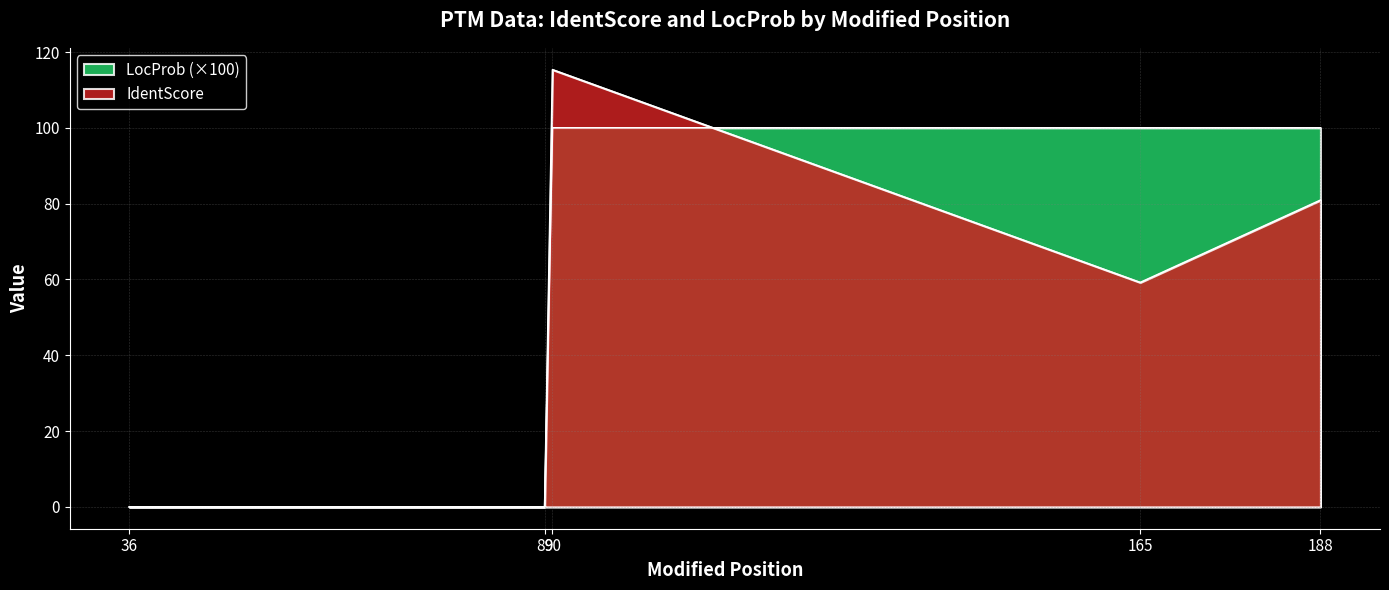

Reading left to right, what are all the values shown in this chart?

IdentScore: 0.0	0.0	115.3	59.2	80.9
LocProb: 0.0	0.0	100.0	100.0	100.0